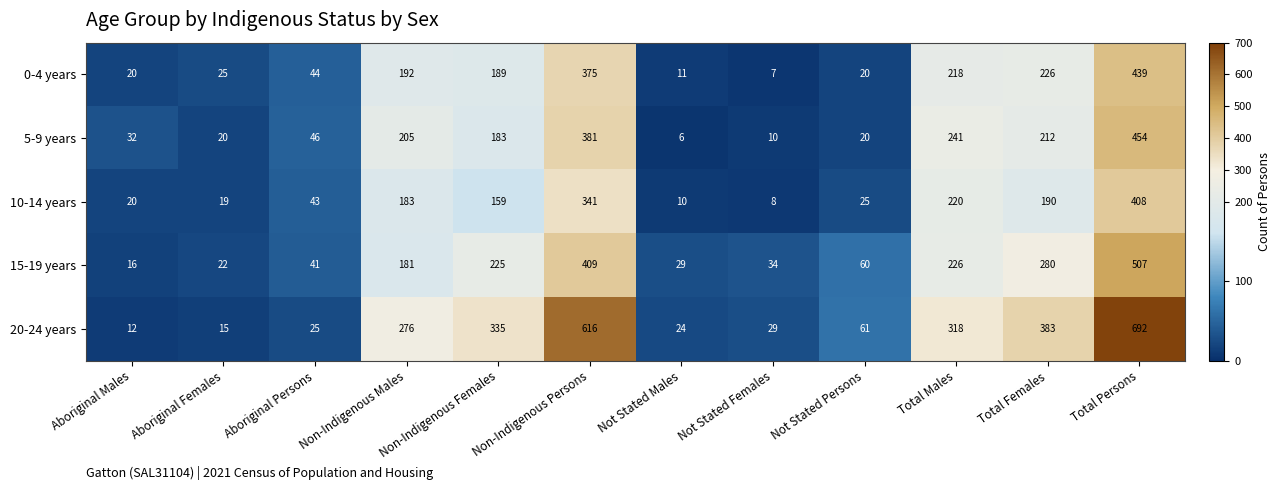

What is the average value of the 20-24 years series?

232